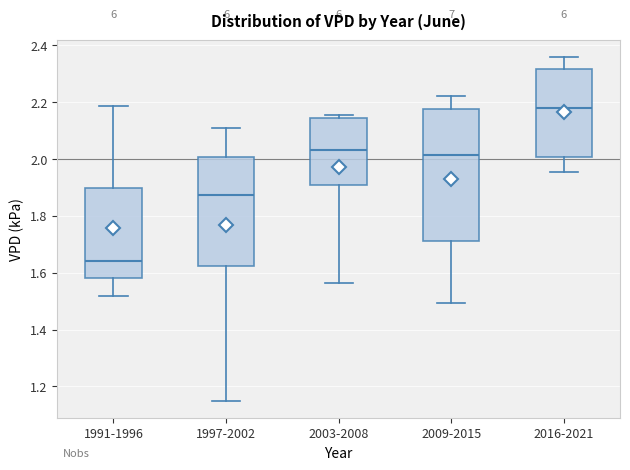

Which box's median line is the highest?

2016-2021